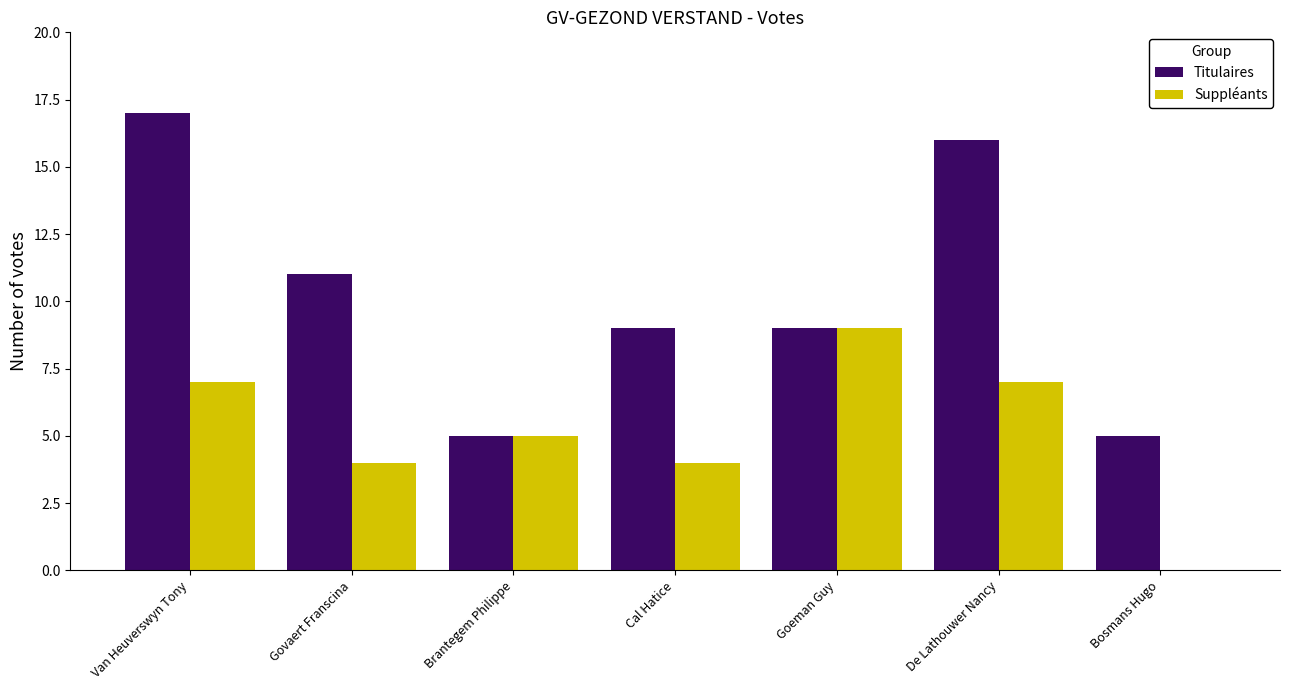

Reading left to right, list all the values displayed in this chart.

Titulaires: Van Heuverswyn Tony=17	Govaert Franscina=11	Brantegem Philippe=5	Cal Hatice=9	Goeman Guy=9	De Lathouwer Nancy=16	Bosmans Hugo=5
Suppléants: Van Heuverswyn Tony=7	Govaert Franscina=4	Brantegem Philippe=5	Cal Hatice=4	Goeman Guy=9	De Lathouwer Nancy=7	Bosmans Hugo=0